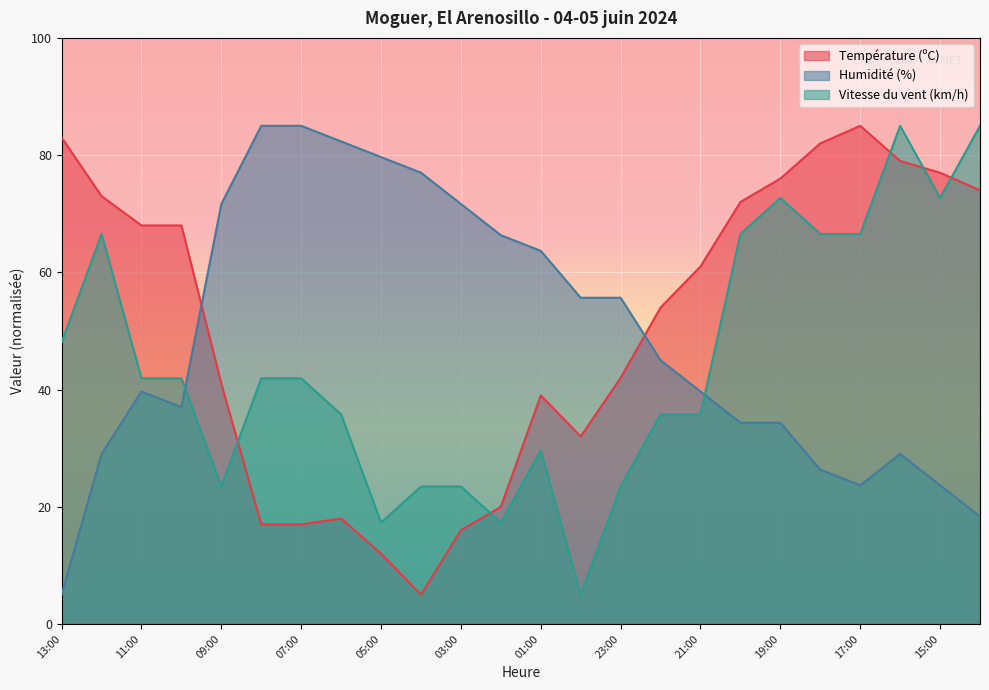

How many data points in Vitesse du vent (km/h) are above 41?

13